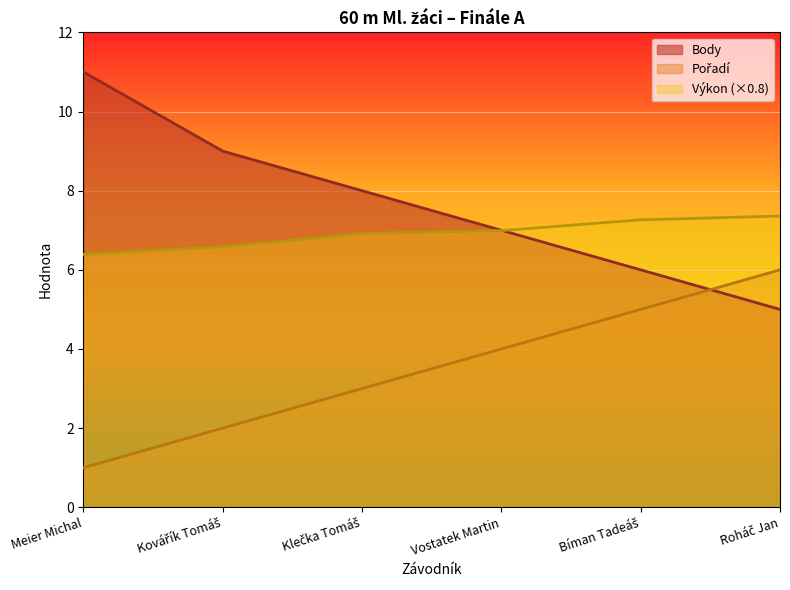

What are all the series names shown in the legend?

Pořadí, Výkon, Body